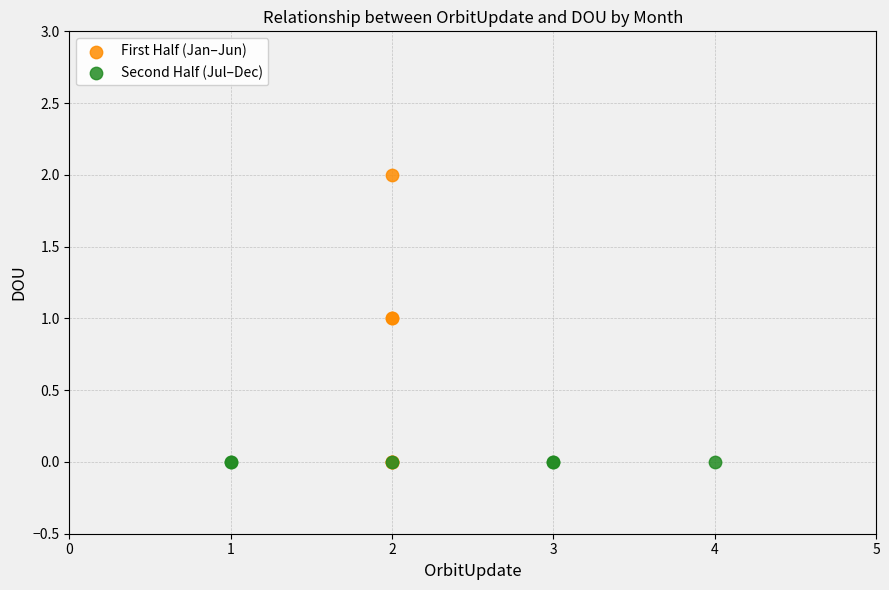

Which series reaches the maximum Y coordinate?

First Half (Jan–Jun)